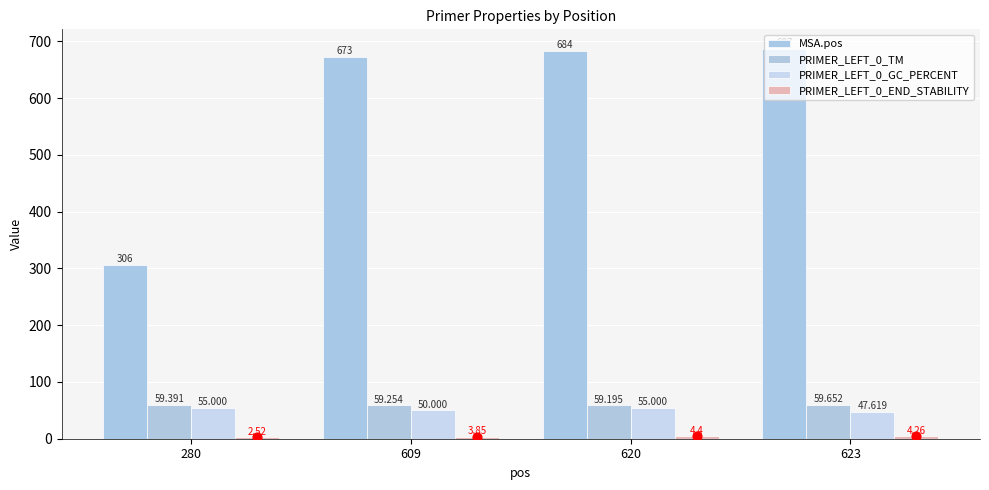

At how many categories does at least one series exceed 440?

3